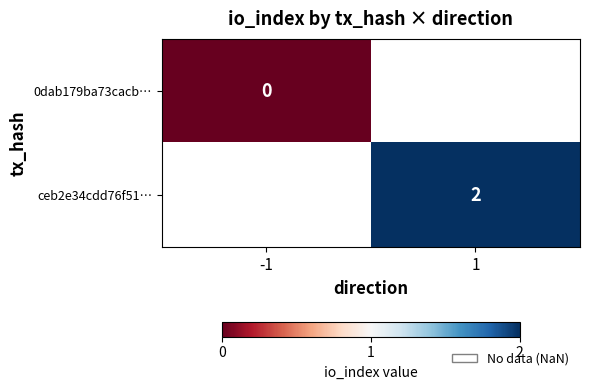

True or false: ceb2e34cdd76f51… has a value of 2 at 1.

True